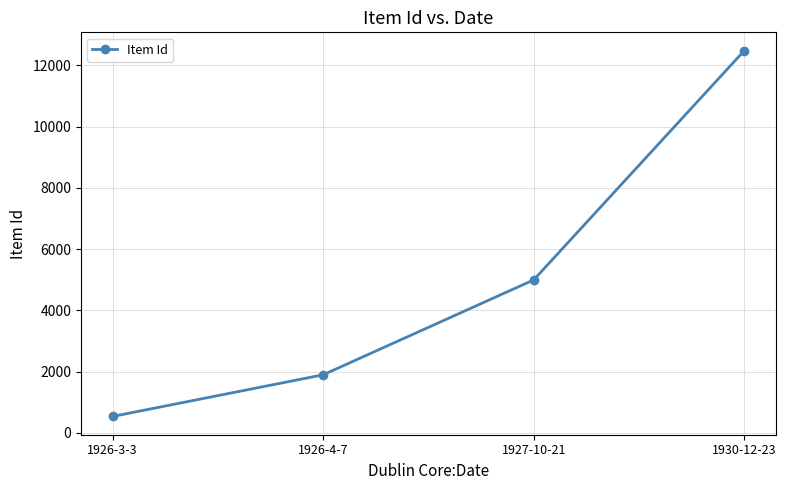

How many values are between 1898 and 12477?

3